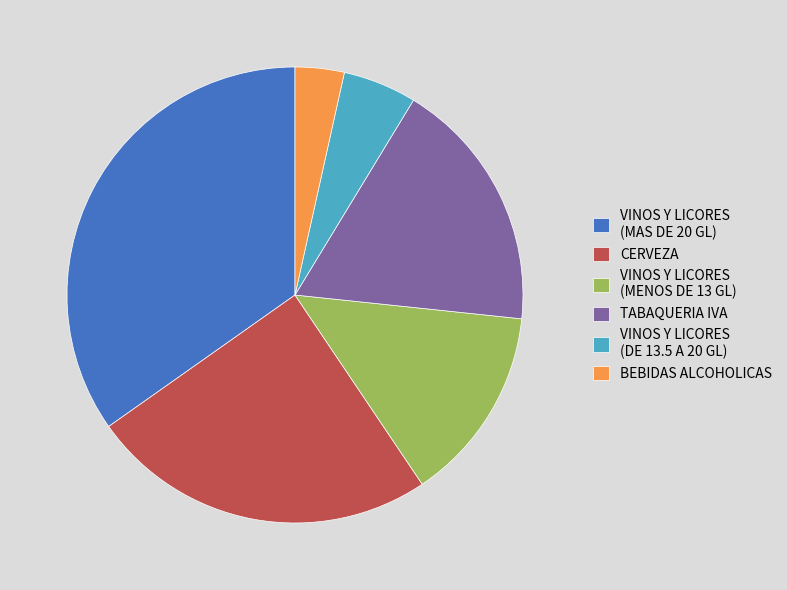

The VINOS Y LICORES (MAS DE 20 GL) slice represents 44% of the pie. True or false?

False